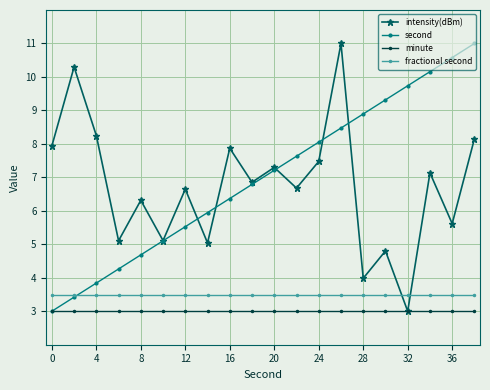

What are all the series names shown in the legend?

intensity(dBm), second, minute, fractional second